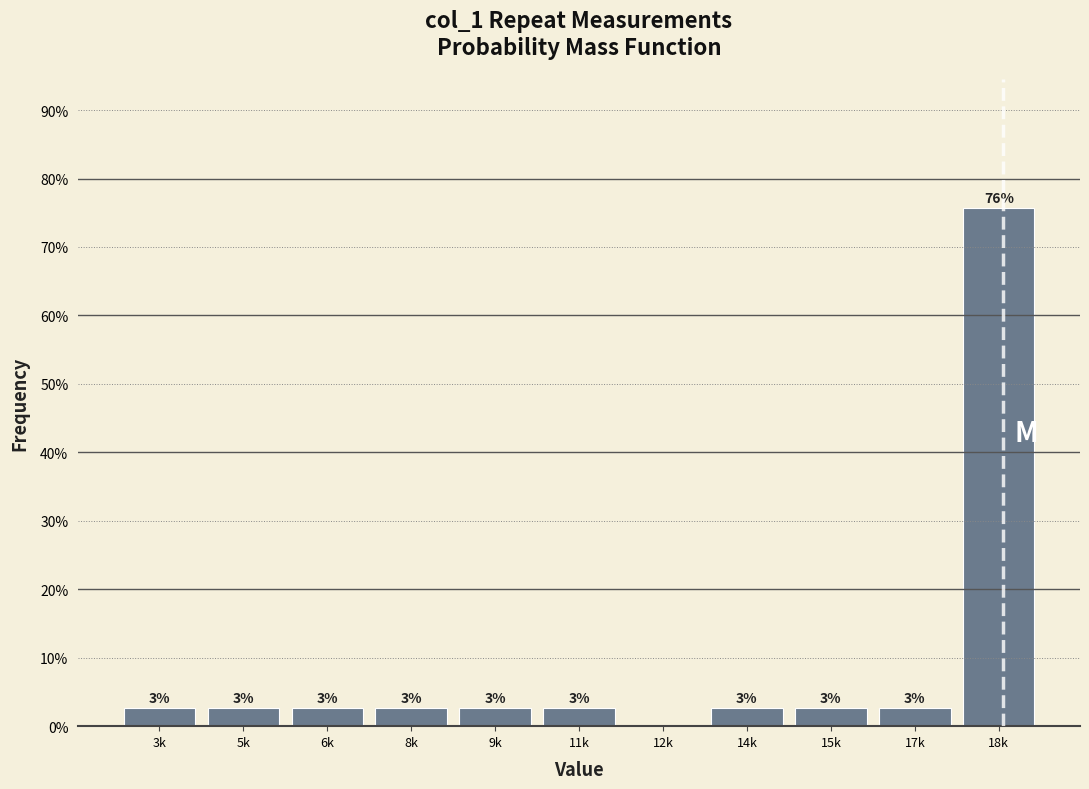

Are the bars horizontal?

No